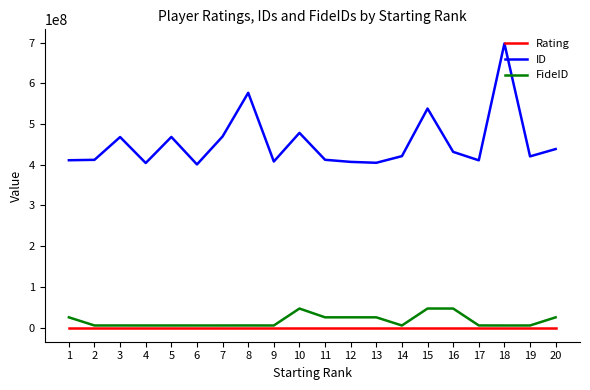

What is the difference between the maximum and second lowest values in the FideID series?

41675069